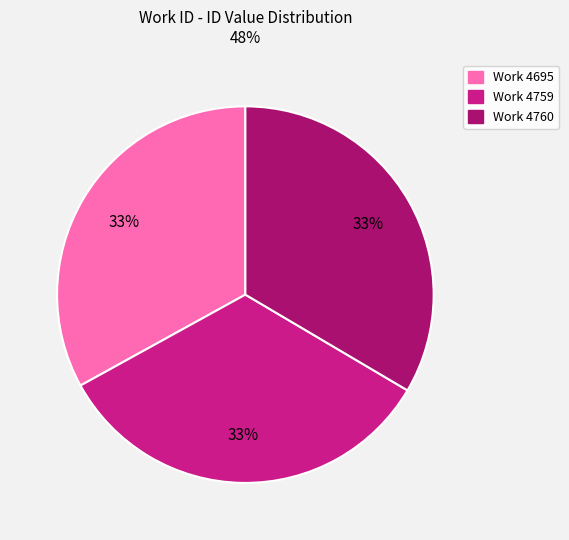

What percentage is the Work 4759 slice, to the nearest percent?

33%